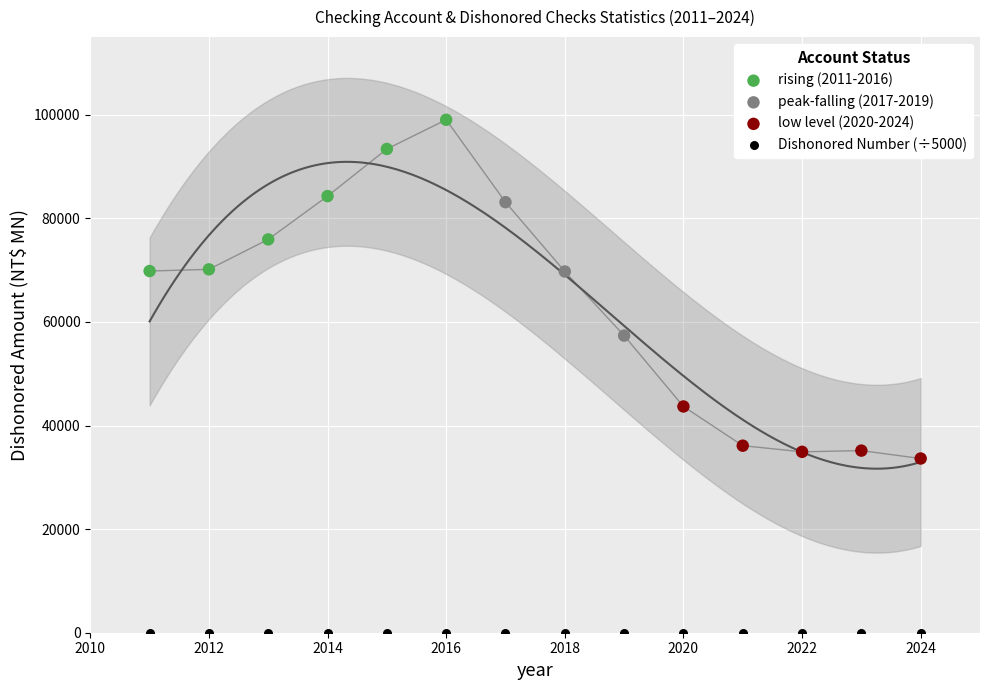

Which series contains the highest Y value?

rising (2011-2016)